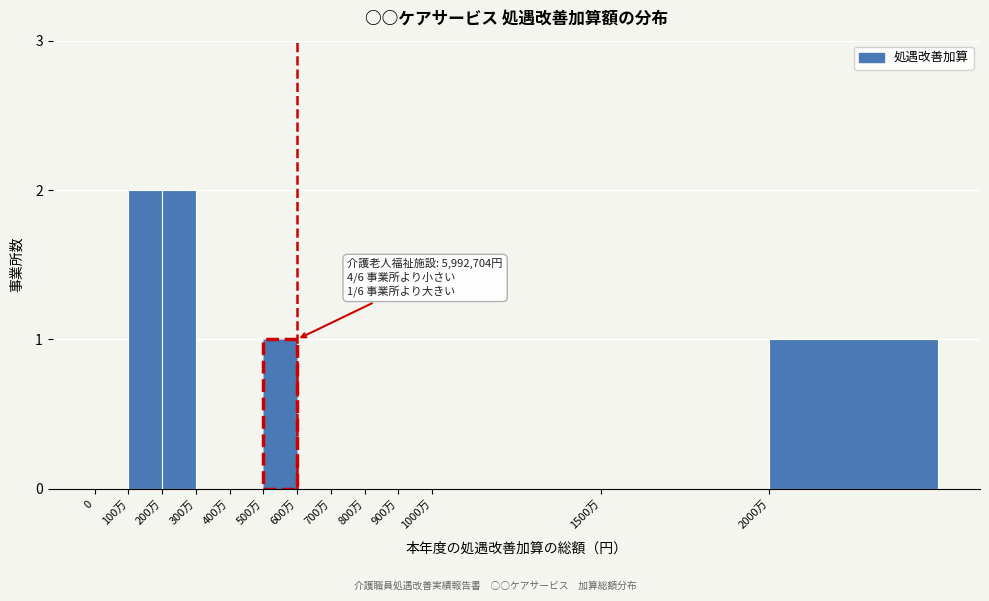

Reading left to right, extract all data points from this chart.

0=0	100万=2	200万=2	300万=0	400万=0	500万=1	600万=0	700万=0	800万=0	900万=0	1000万=0	1500万=0	2000万=1